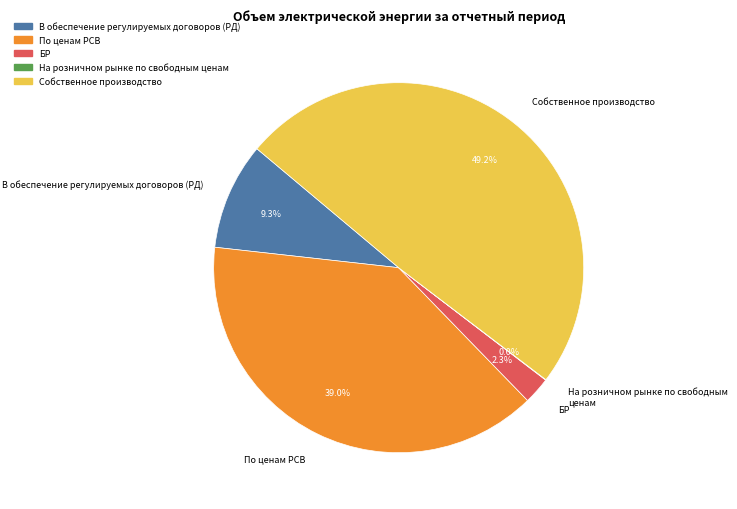

Is there a majority slice in this chart?

No